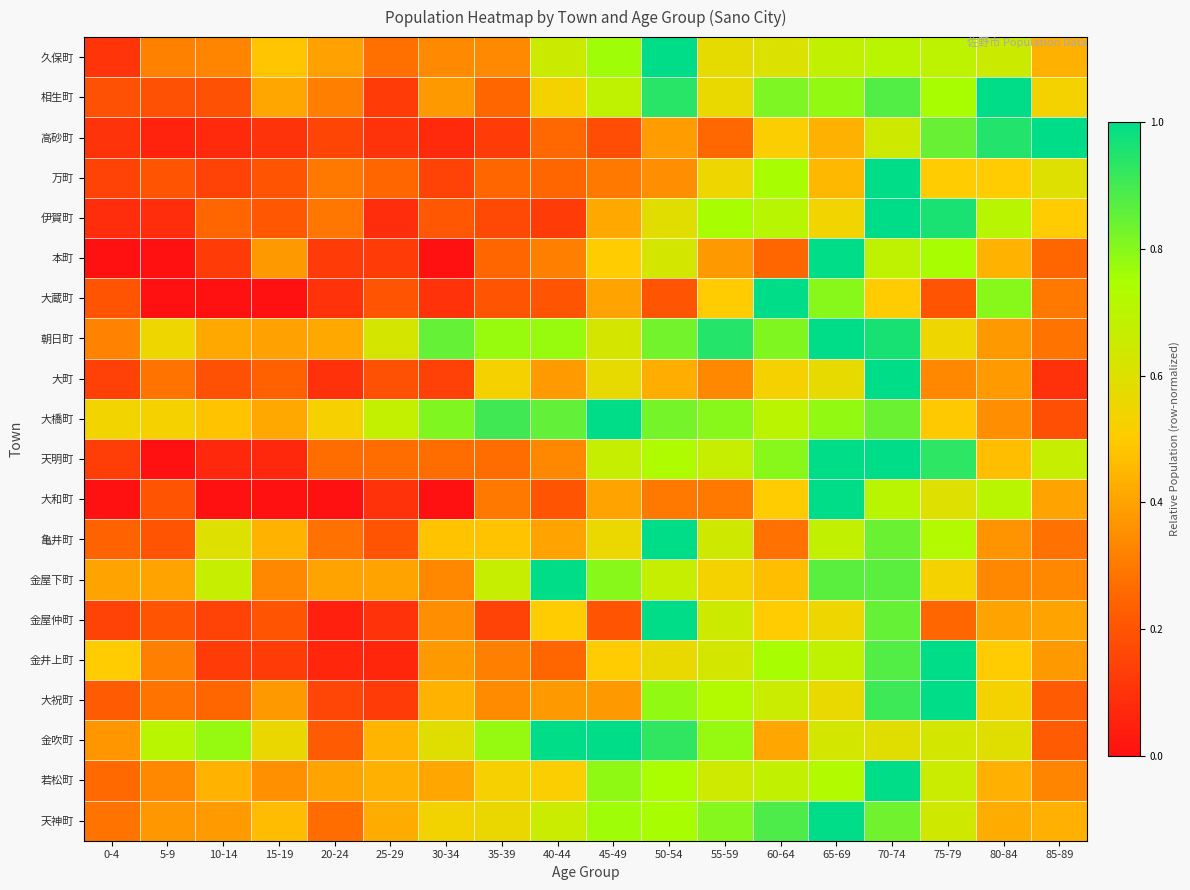

What is the total value across all series at 20-24?

4.8